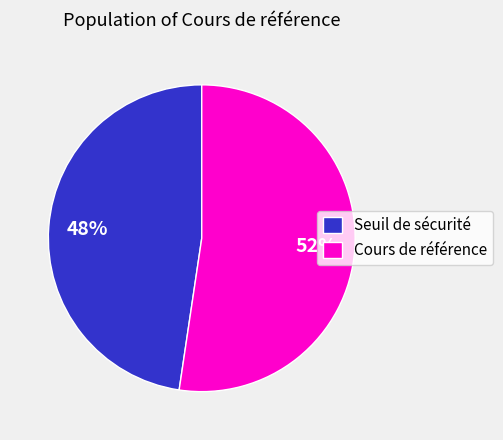

How many segments does this pie chart have?

2